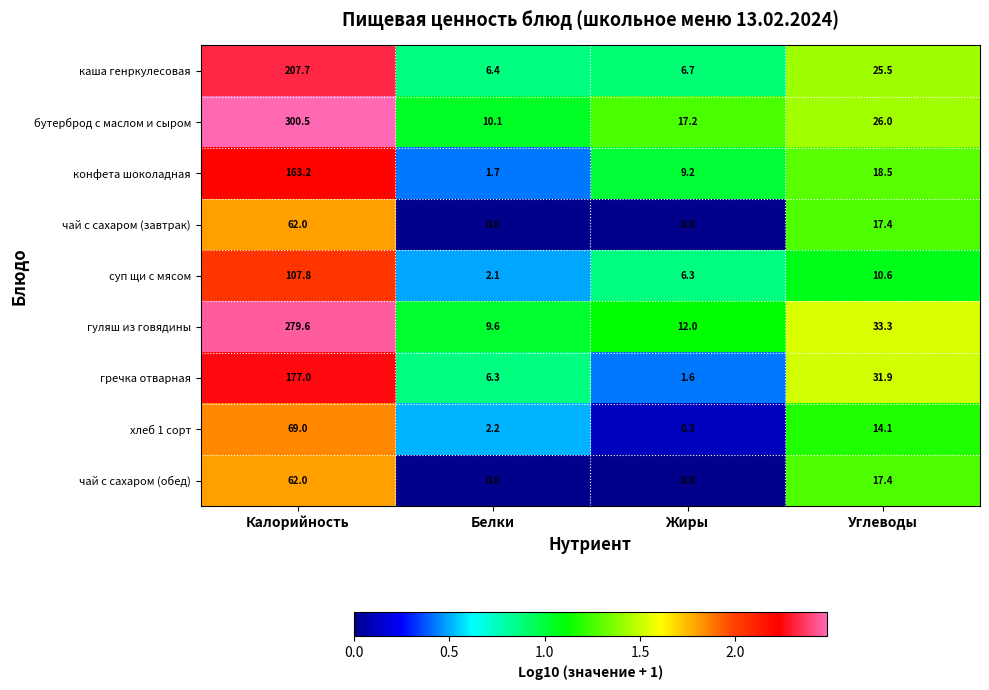

At which category is the sum across all series the highest?

Калорийность